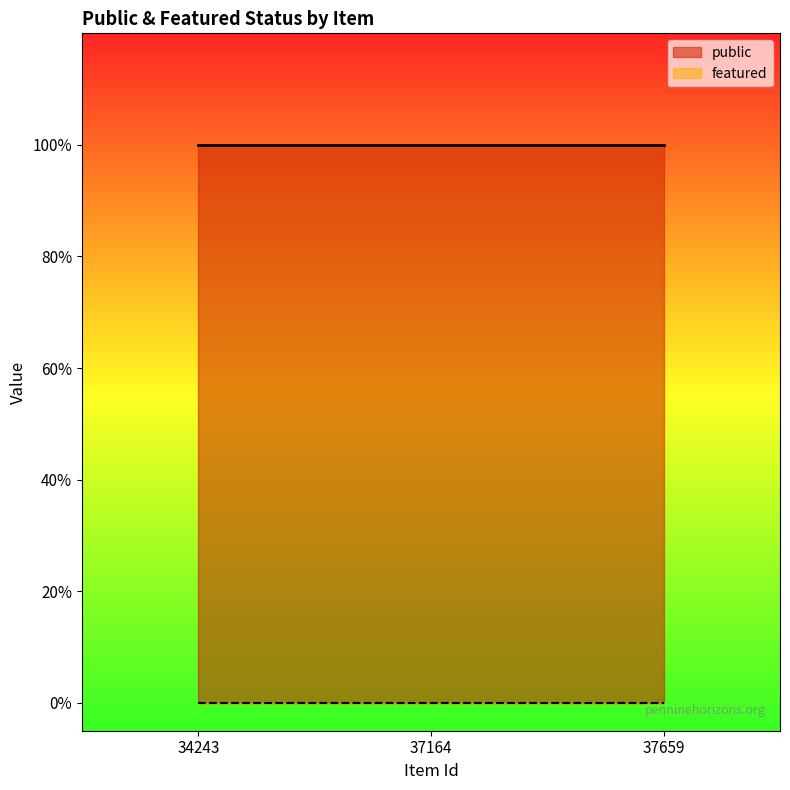

At which category is the sum across all series the highest?

34243